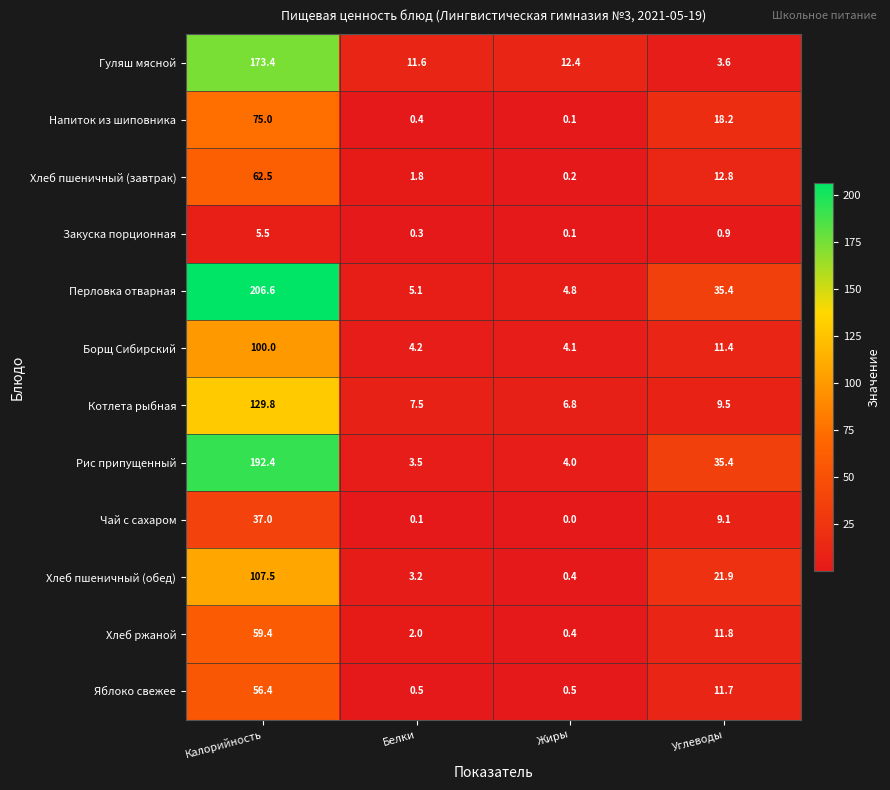

The Чай с сахаром series shows 0.1 at Белки. True or false?

True